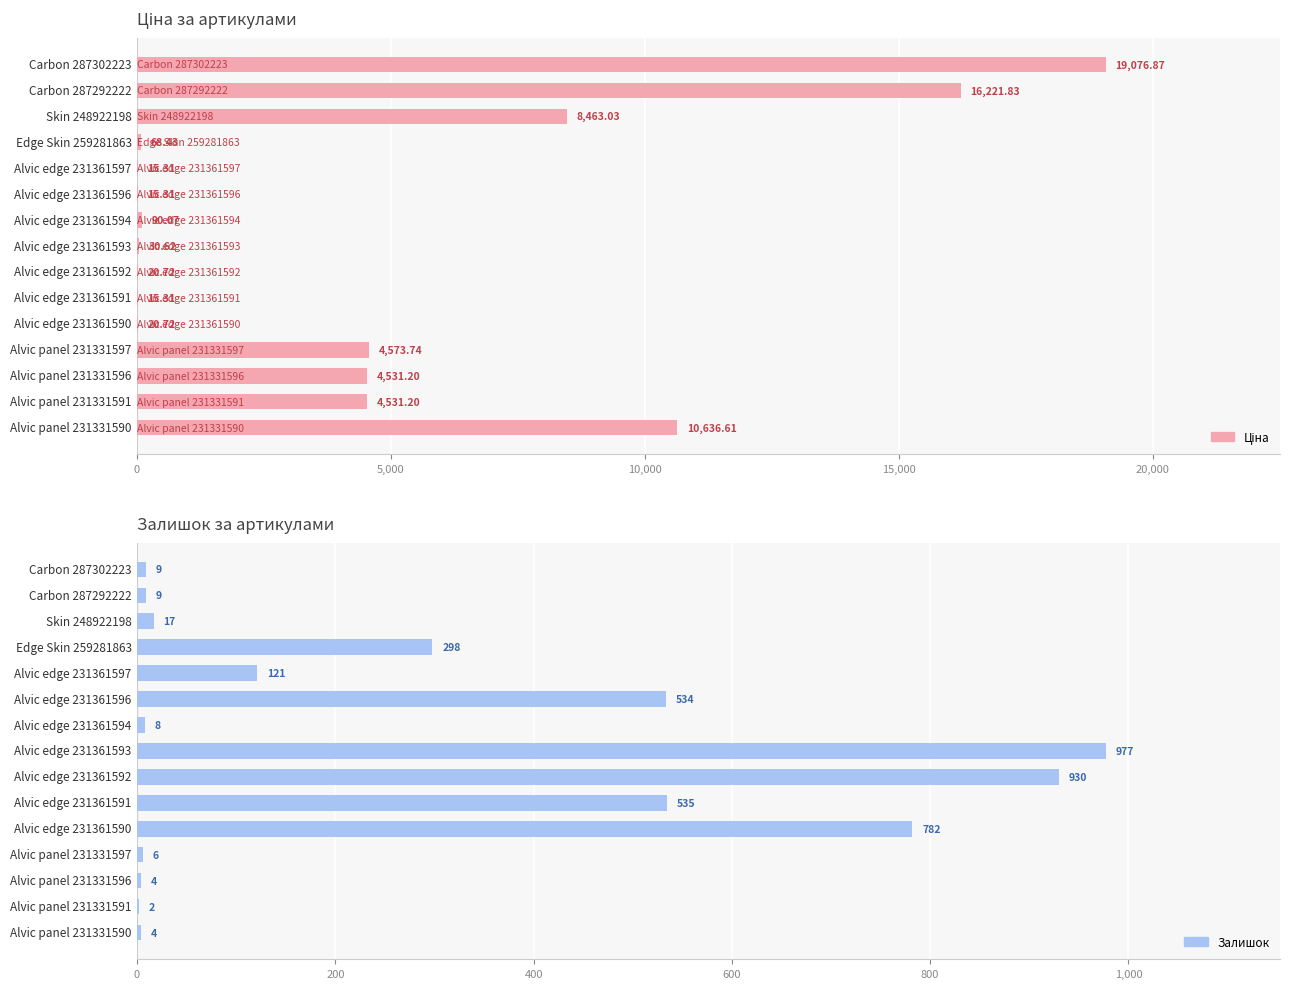

At how many categories does at least one series exceed 4633?

4